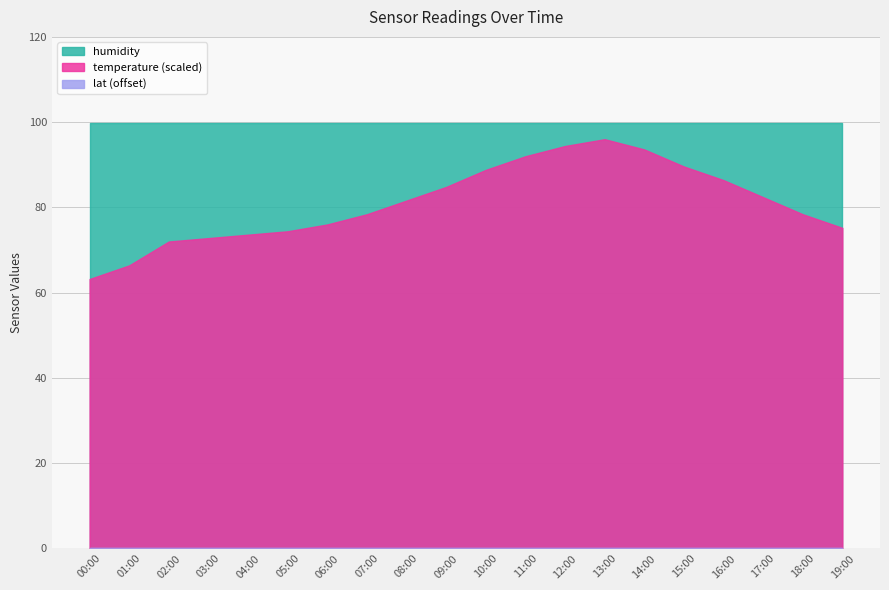

At which category is the sum across all series the highest?

13:00